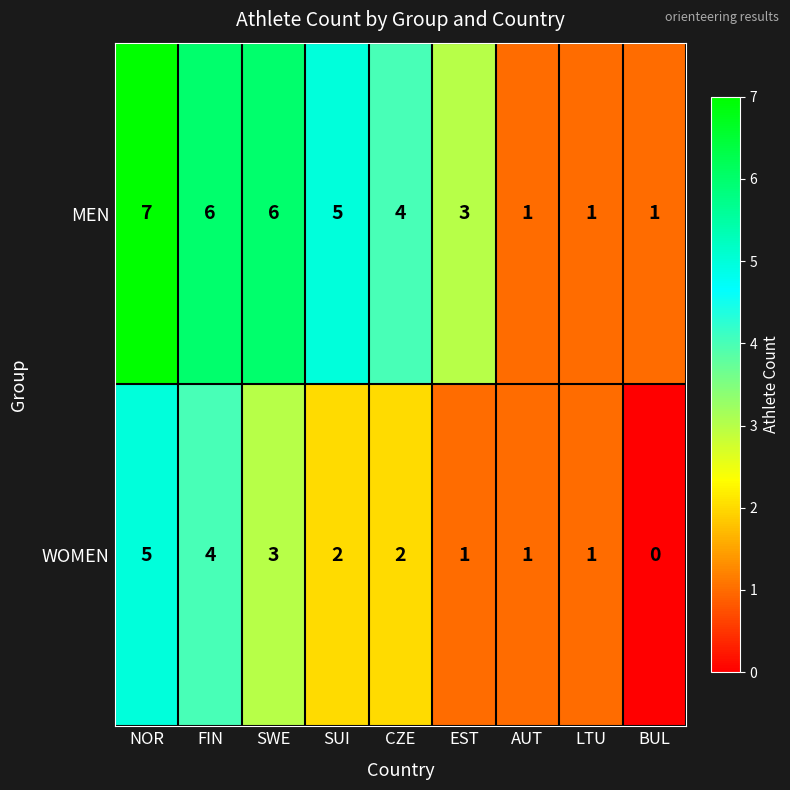

List the series in order of their peak value, lowest first.

WOMEN, MEN